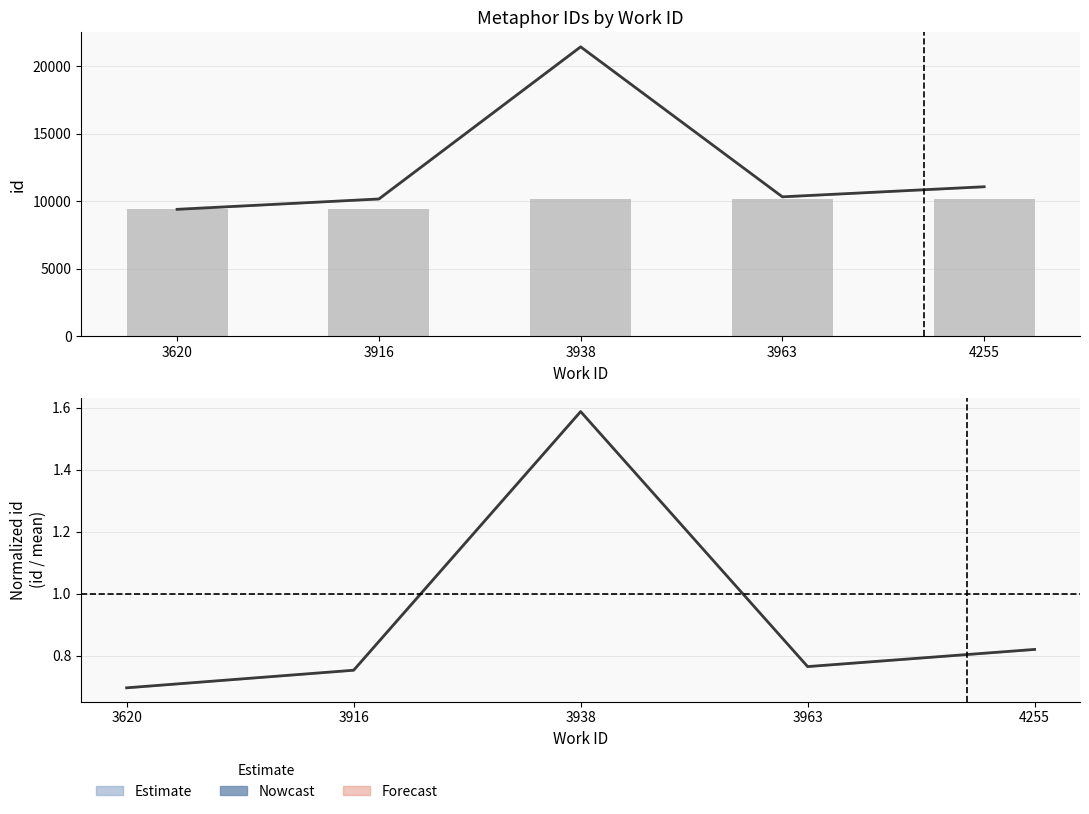

At 4255, list the series in order from largest to smallest.

Mean id per work, id (raw), Normalized id